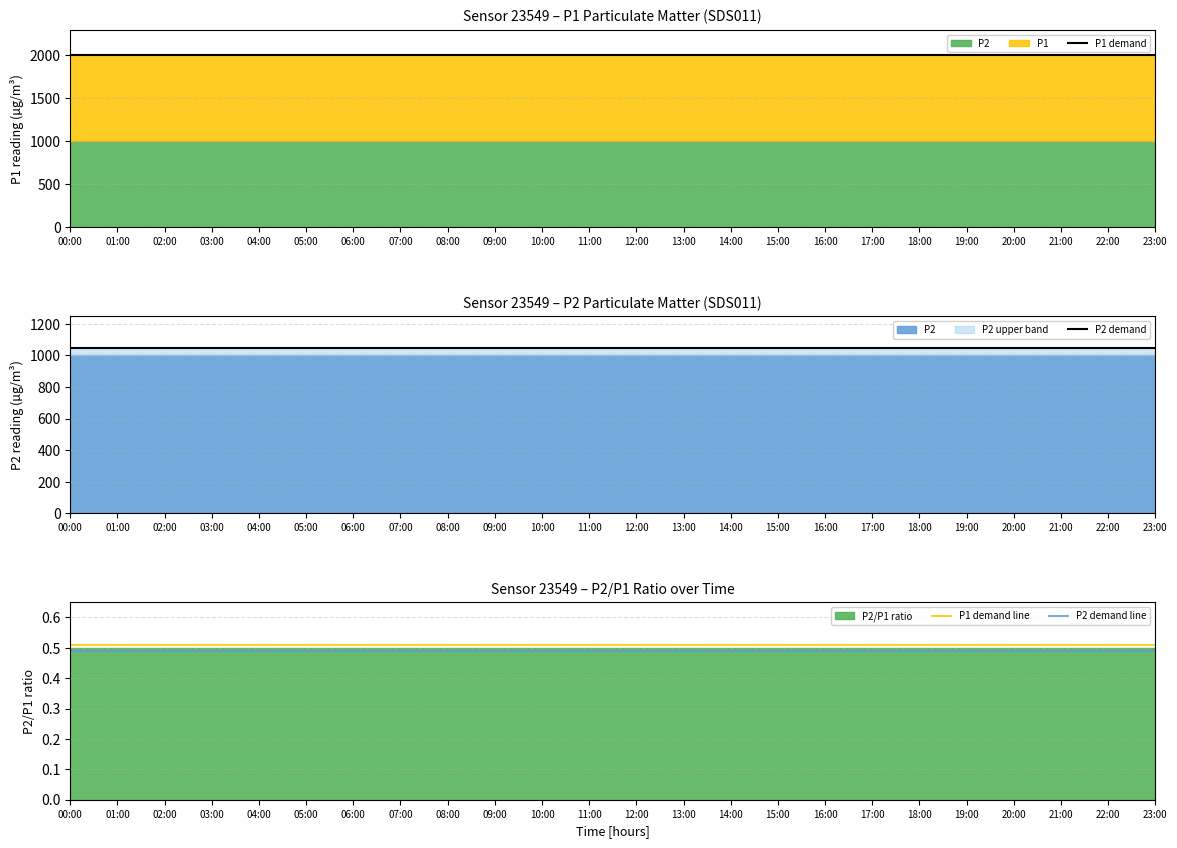

Rank the categories by P2 demand value from lowest to highest.

00:00, 01:00, 02:00, 03:00, 04:00, 05:00, 06:00, 07:00, 08:00, 09:00, 10:00, 11:00, 12:00, 13:00, 14:00, 15:00, 16:00, 17:00, 18:00, 19:00, 20:00, 21:00, 22:00, 23:00